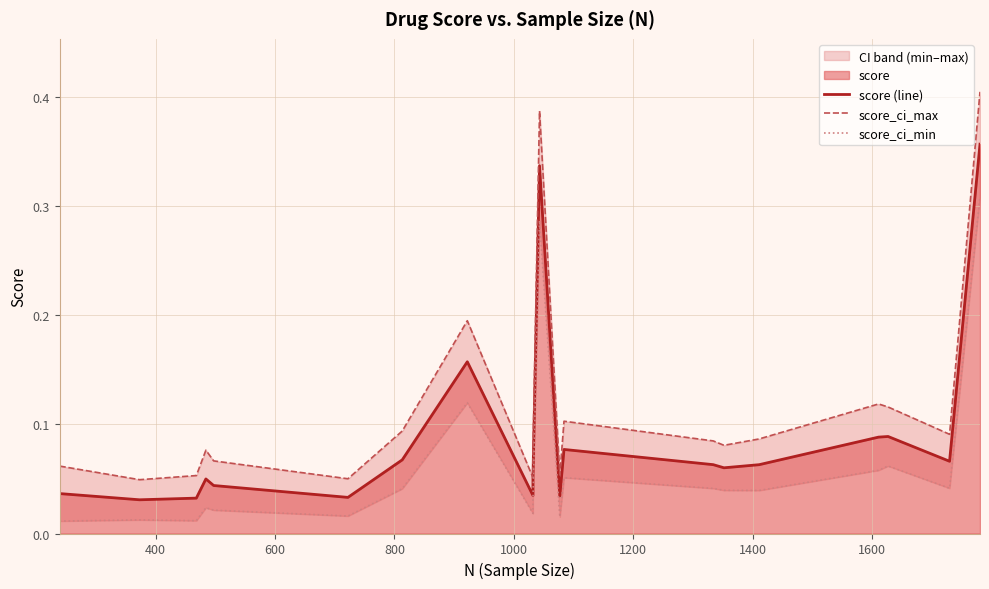

Where is the first local minimum for score_ci_max?

400